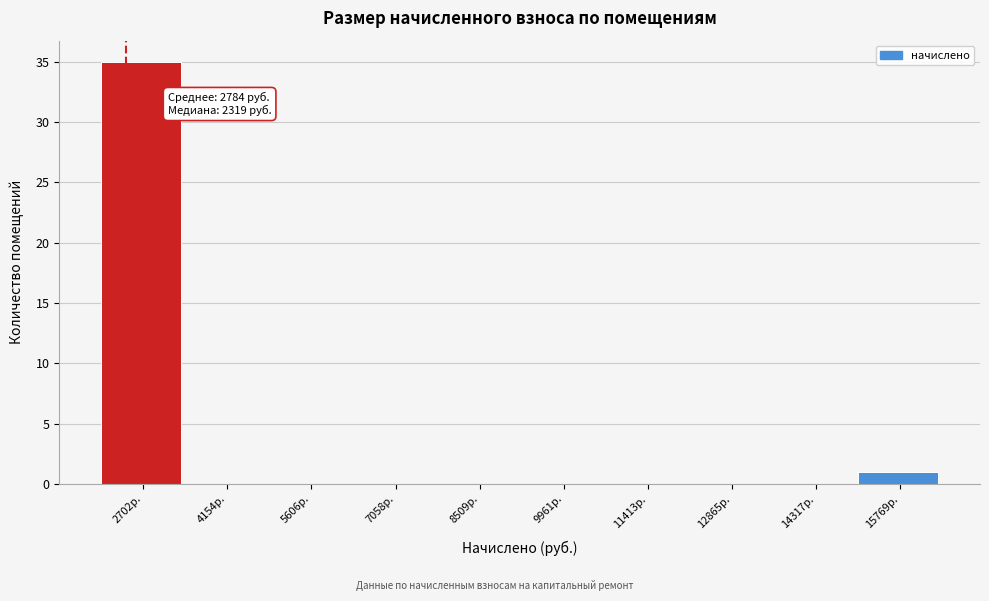

Which range on the x-axis has the tallest bar?

2000 to 3400